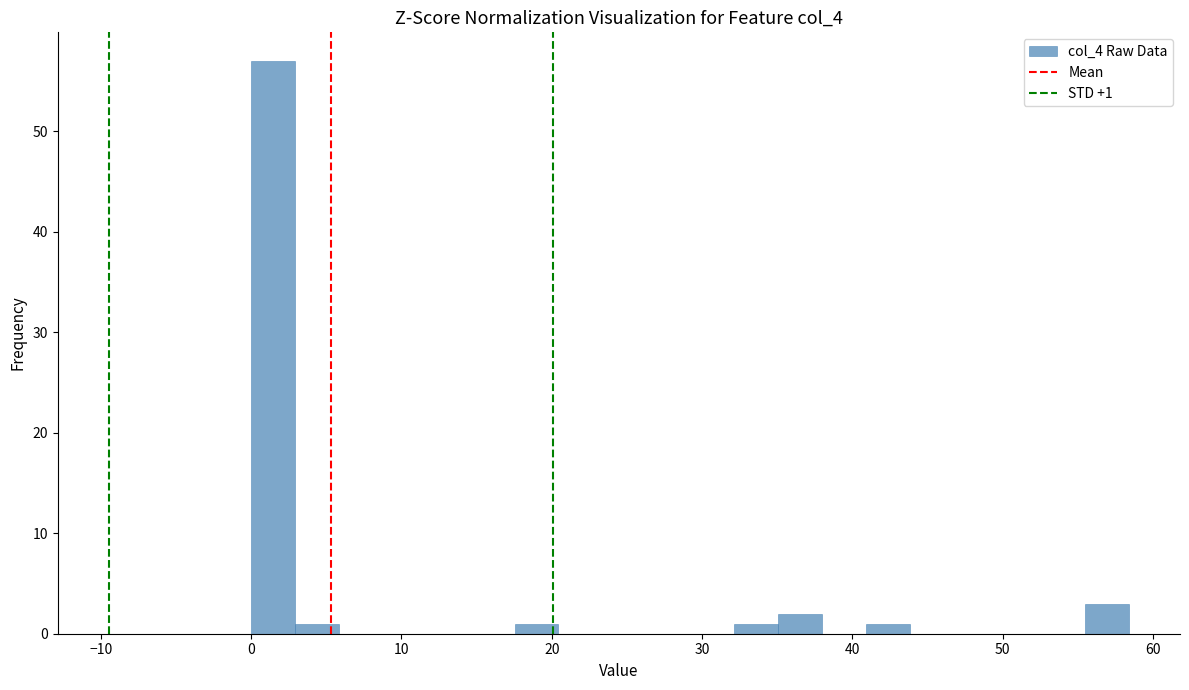

Read against the x-axis, roughly where is the centre of the tallest bar?

1